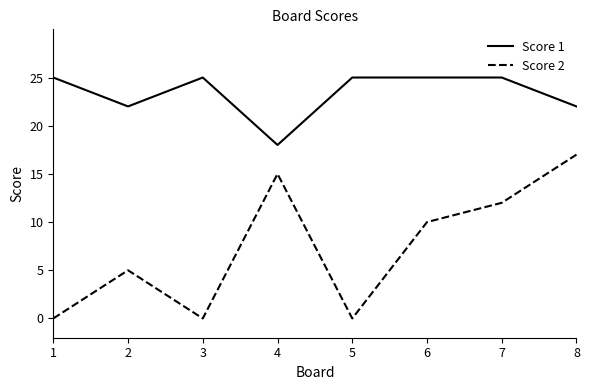

True or false: Score 2 and Score 1 cross at least once.

False